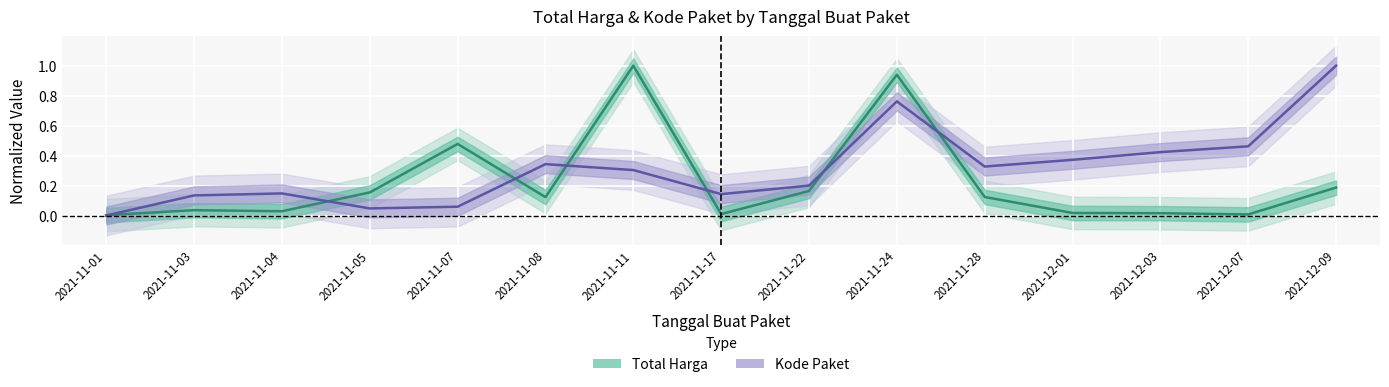

Where do Kode Paket and Total Harga first cross each other?

2021-11-01 and 2021-11-03